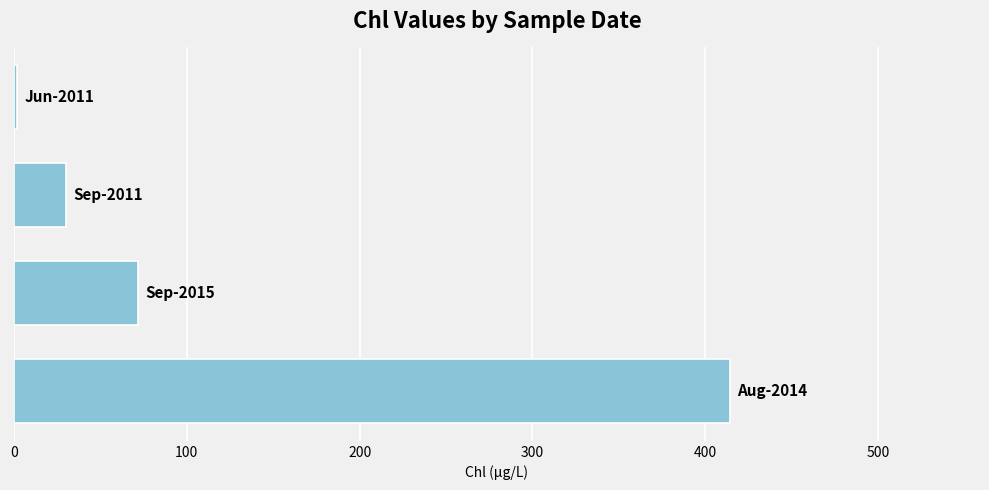

What is the greatest value displayed?

414